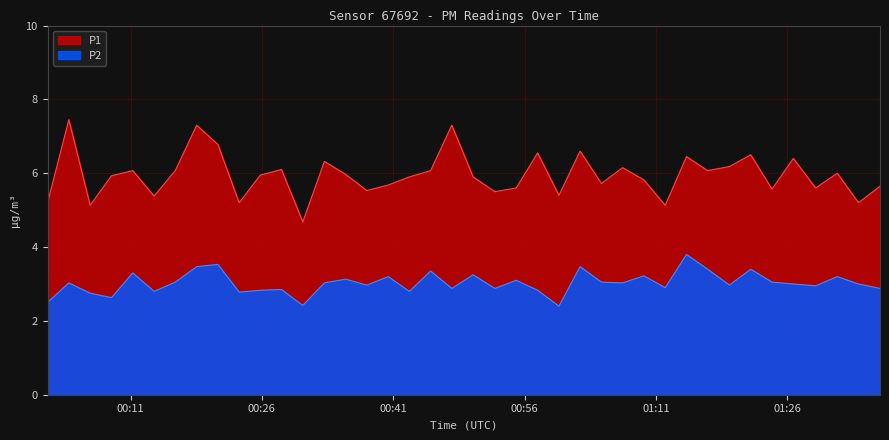

How many data points in P2 are less than 3?

18